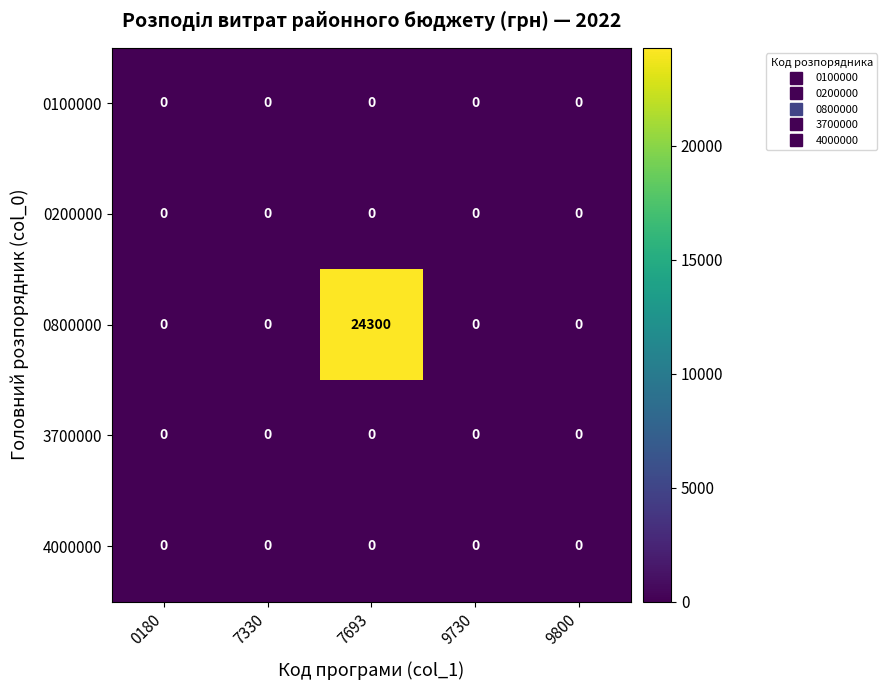

Which series has the largest range (max minus min)?

0800000